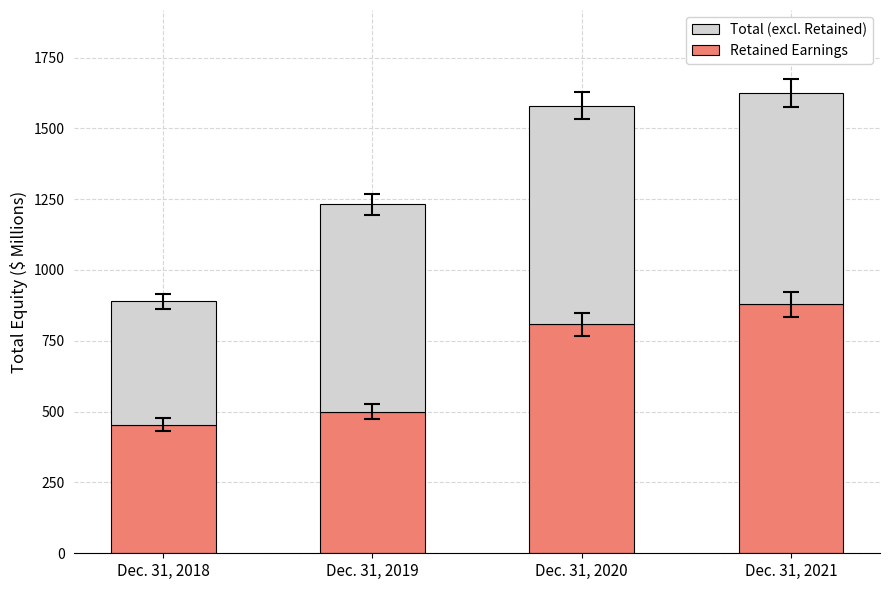

The value of Retained Earnings at Dec. 31, 2020 is 1339.0. True or false?

False